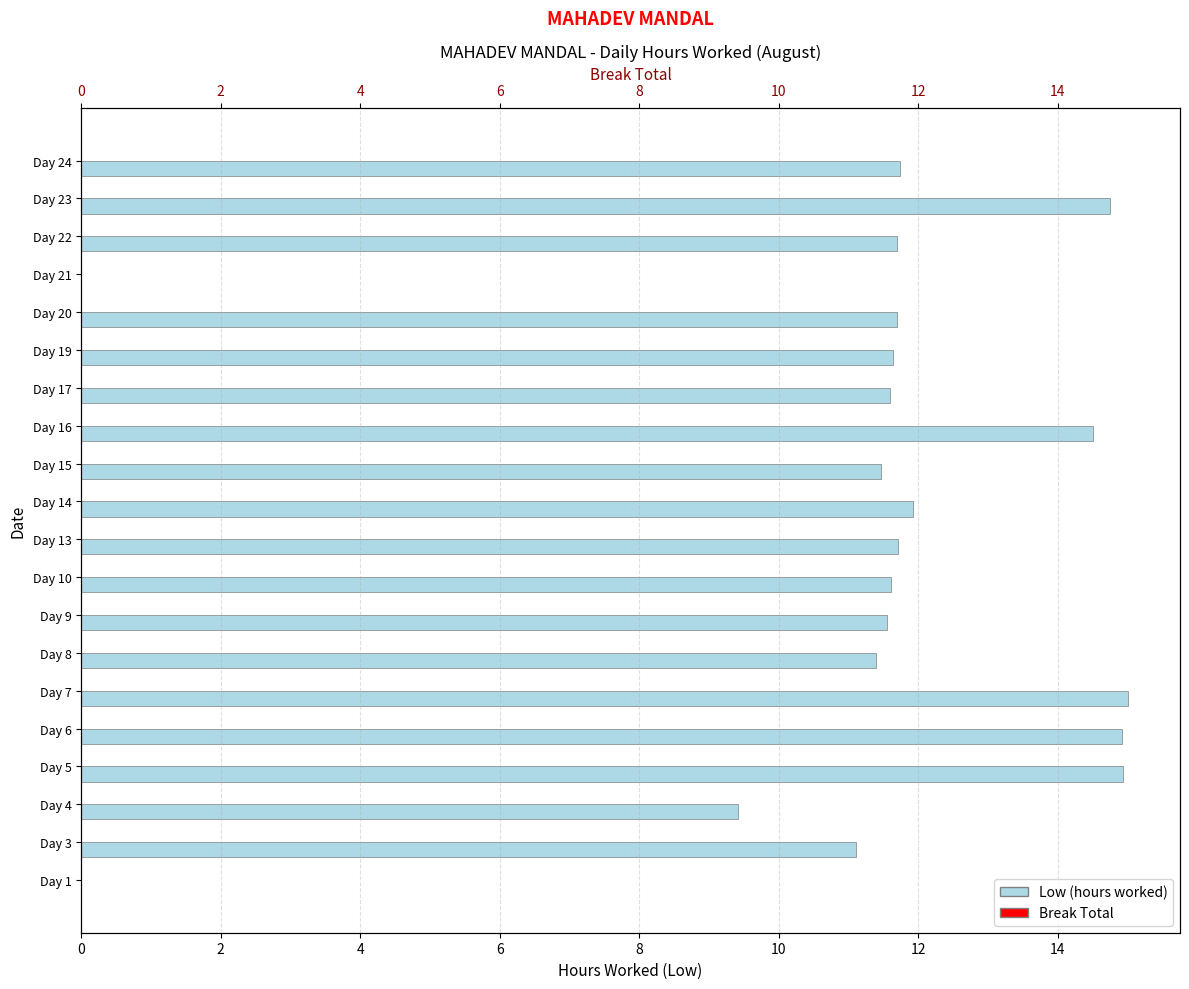

List the series in order of their overall mean, highest first.

Low (hours worked), Break Total